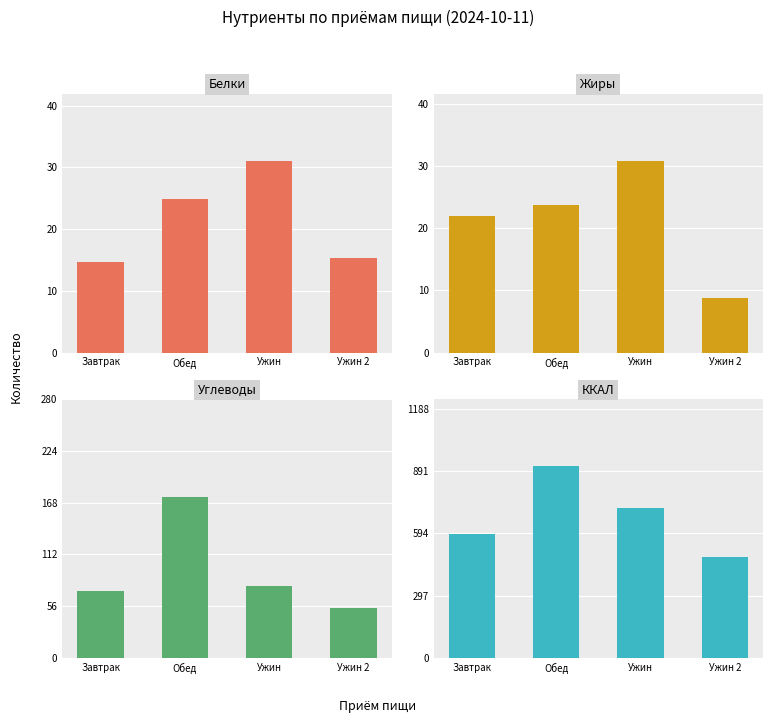

True or false: ККАЛ has a value of 482.1 at Ужин 2.

True